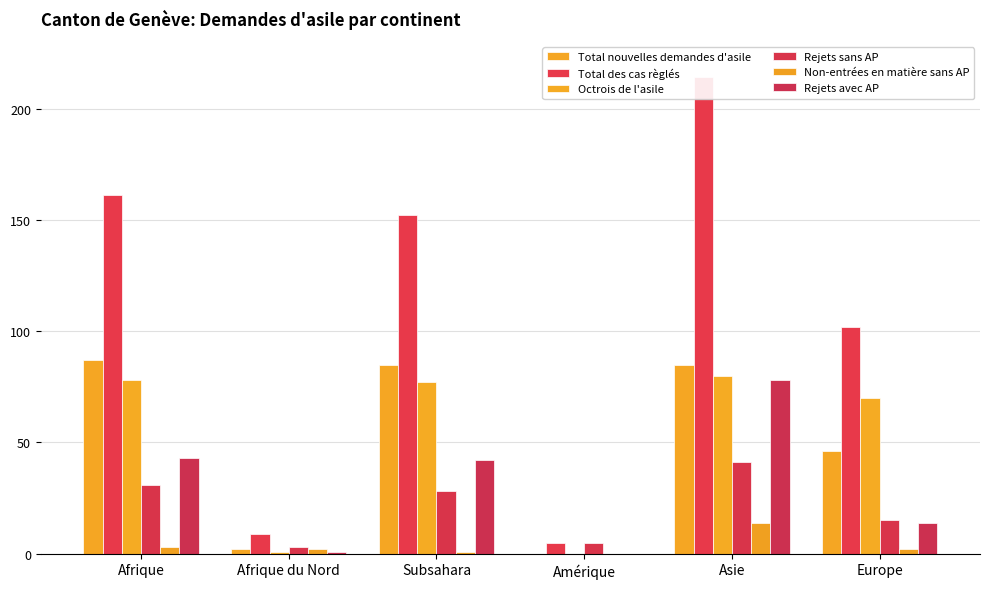

What is the difference between the maximum and minimum values in the Rejets avec AP series?

78